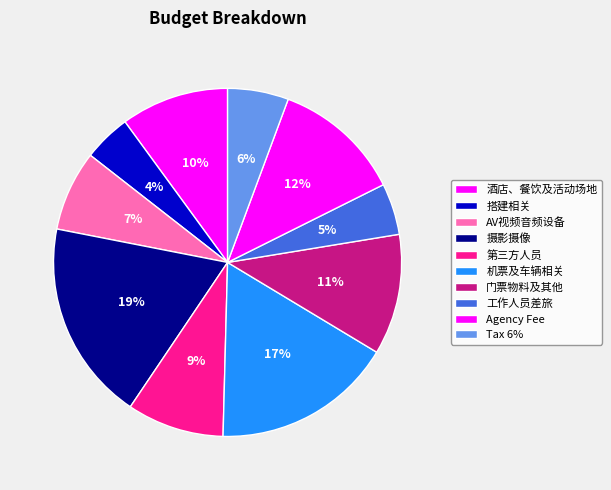

How many segments does this pie chart have?

10